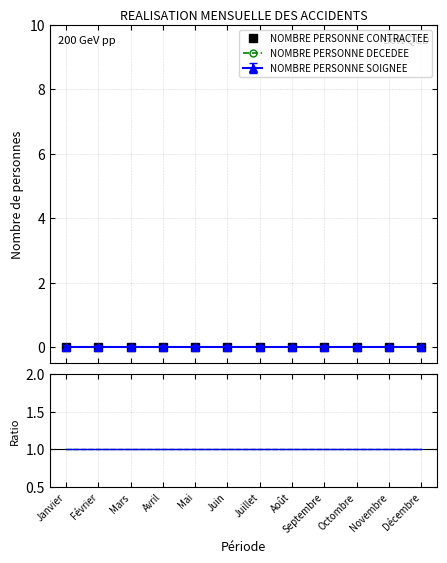

True or false: NOMBRE PERSONNE CONTRACTEE and NOMBRE PERSONNE SOIGNEE intersect in this chart.

False